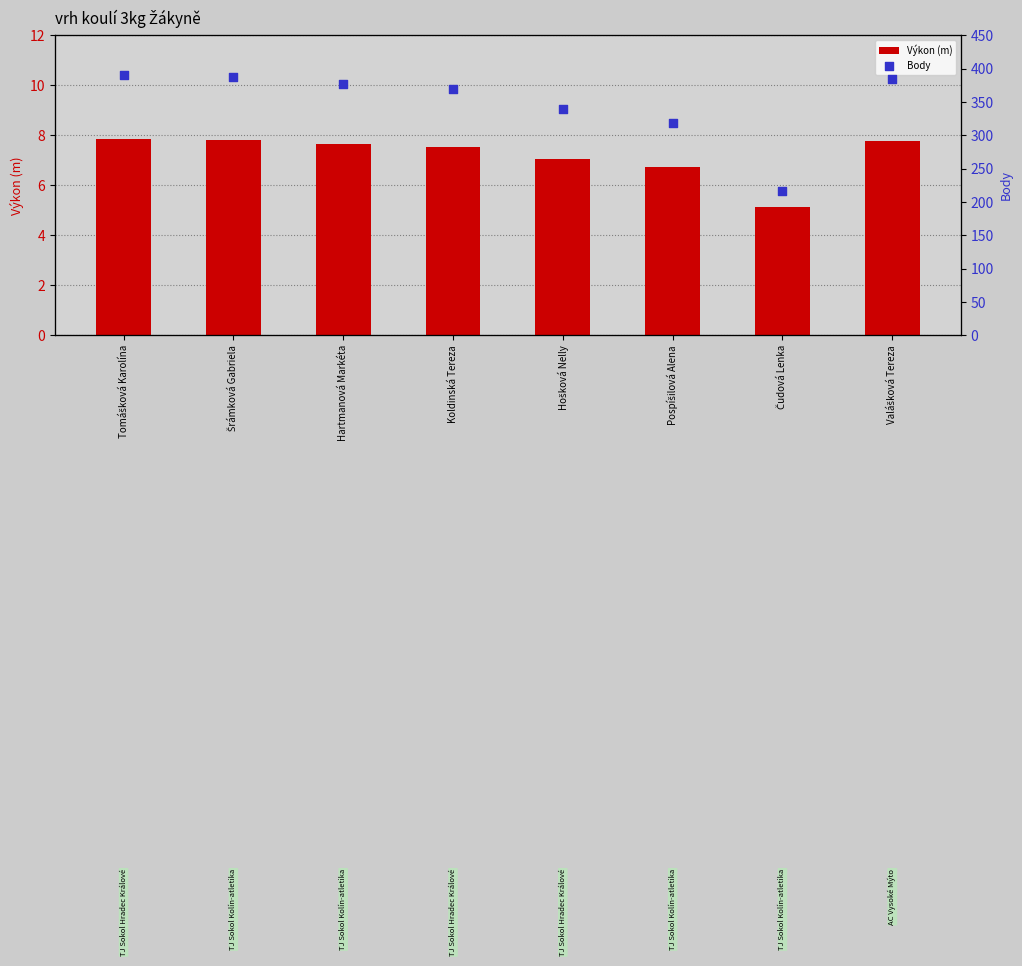

At how many categories does at least one series exceed 235?

7